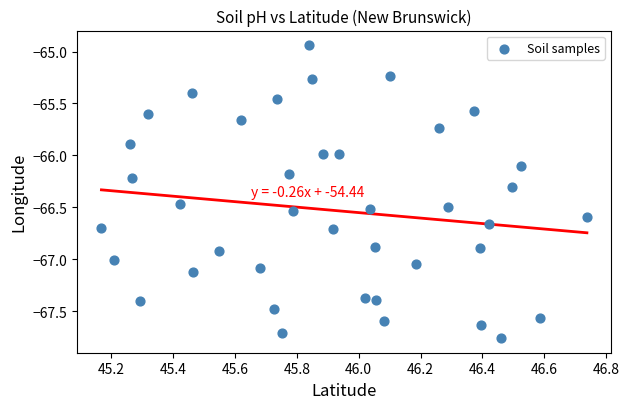

What is the range of Y values (max minus min)?

2.8